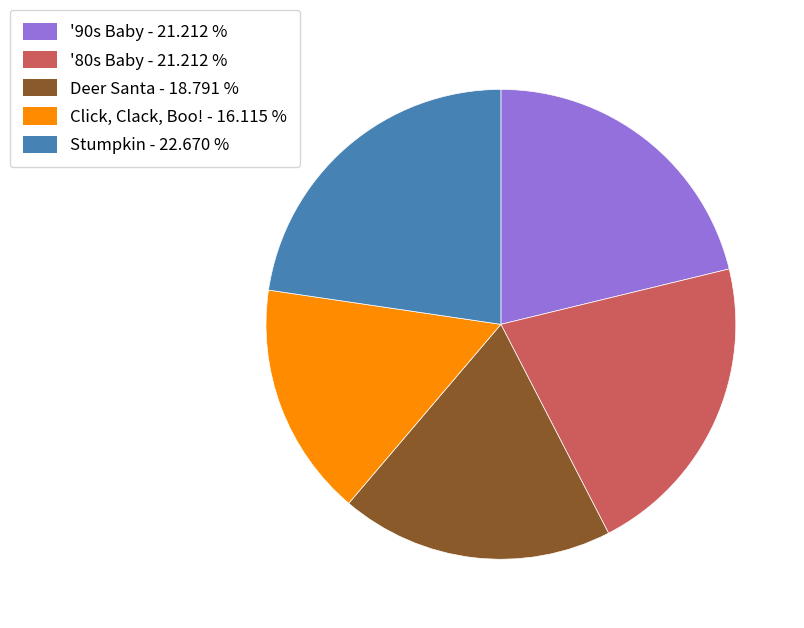

What is the smallest slice in the pie chart?

Click, Clack, Boo!